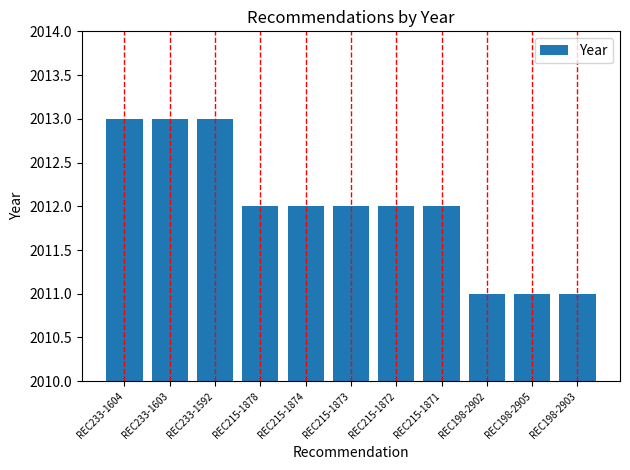

What is the label of the 2nd bar from the left?

REC233-1603